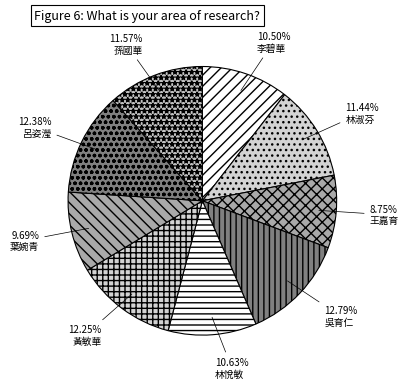

To the nearest percent, what portion does 王嘉育 represent?

9%